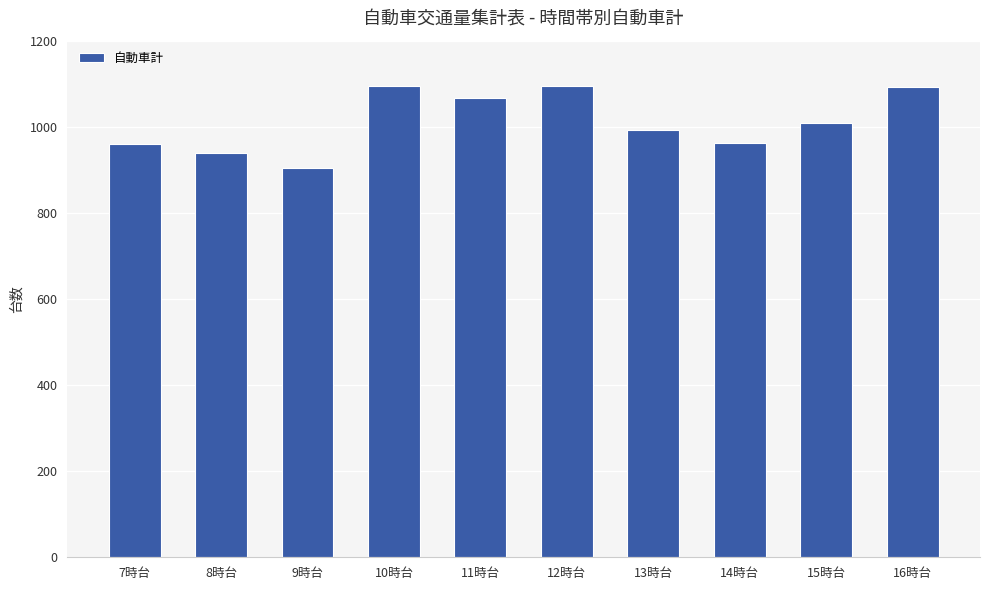

True or false: the data shows 1095 at 12時台.

True